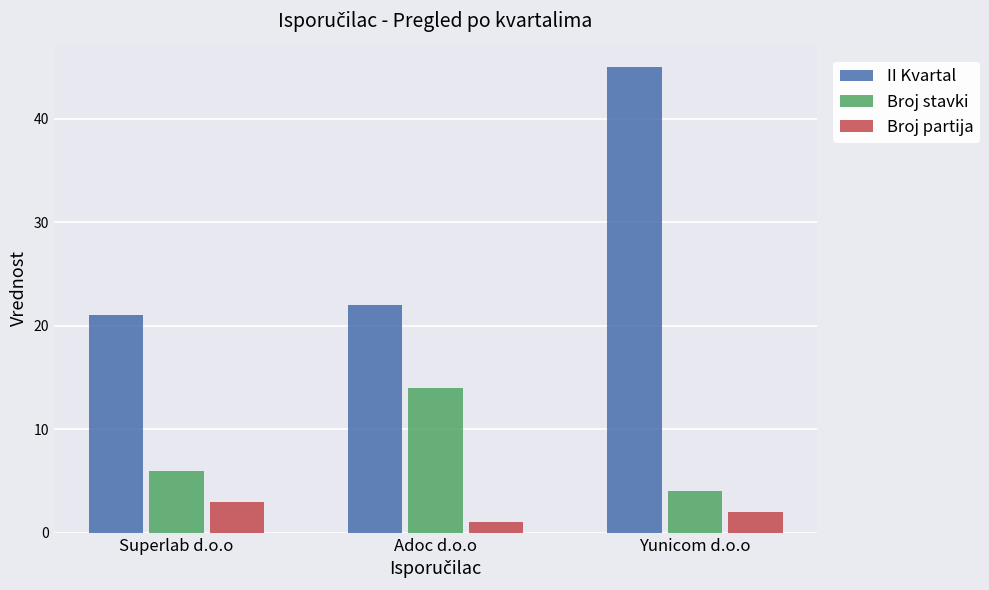

What is the maximum value for II Kvartal?

45